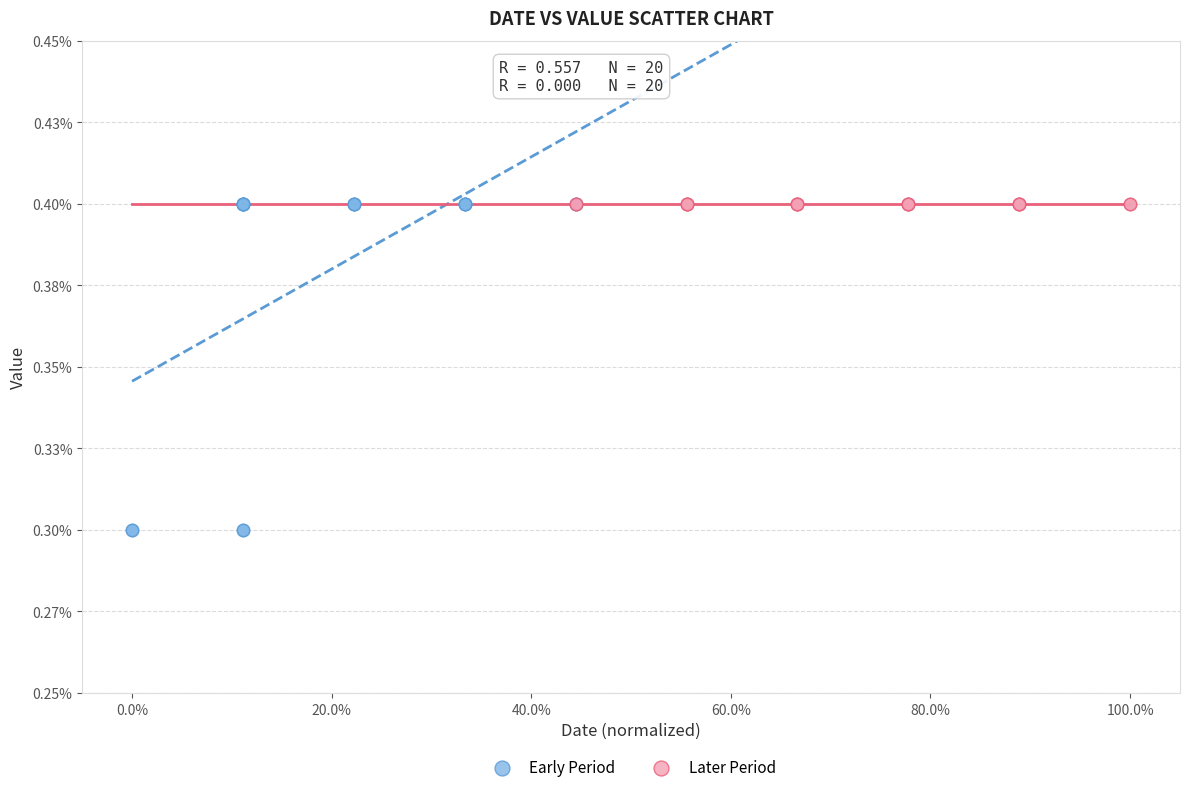

Which series contains the lowest Y value?

Early Period